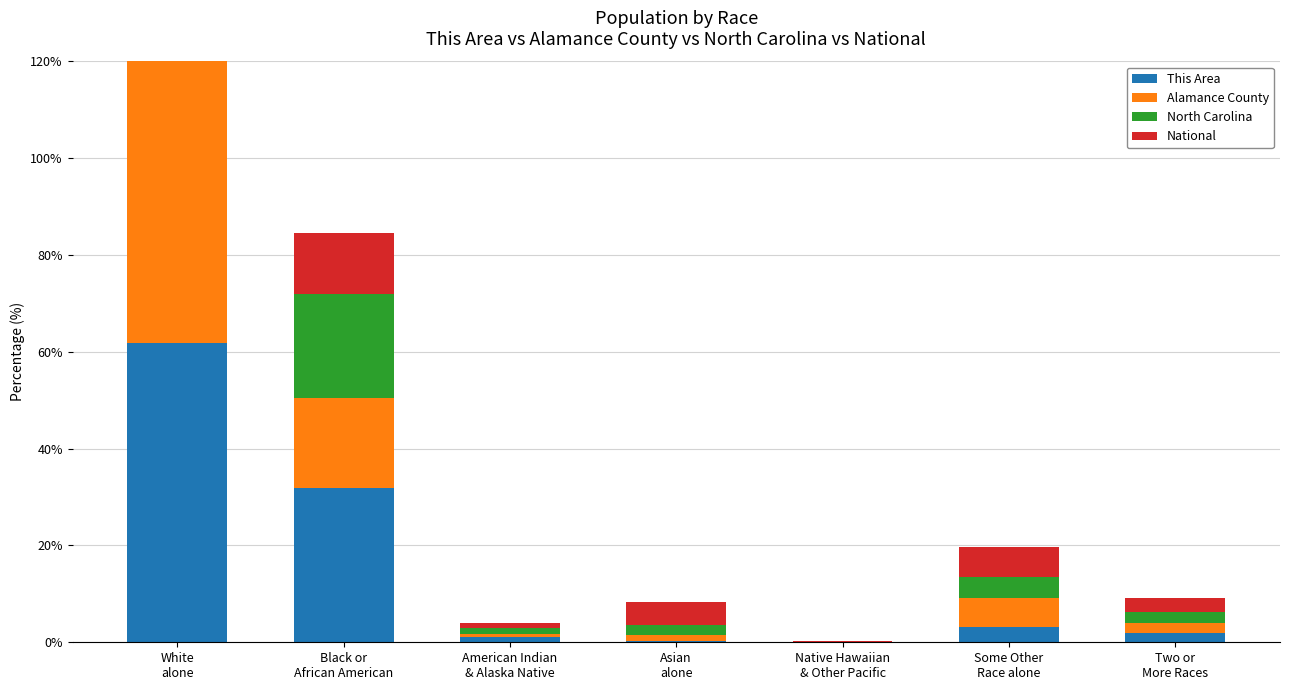

How many distinct data groups are displayed?

4